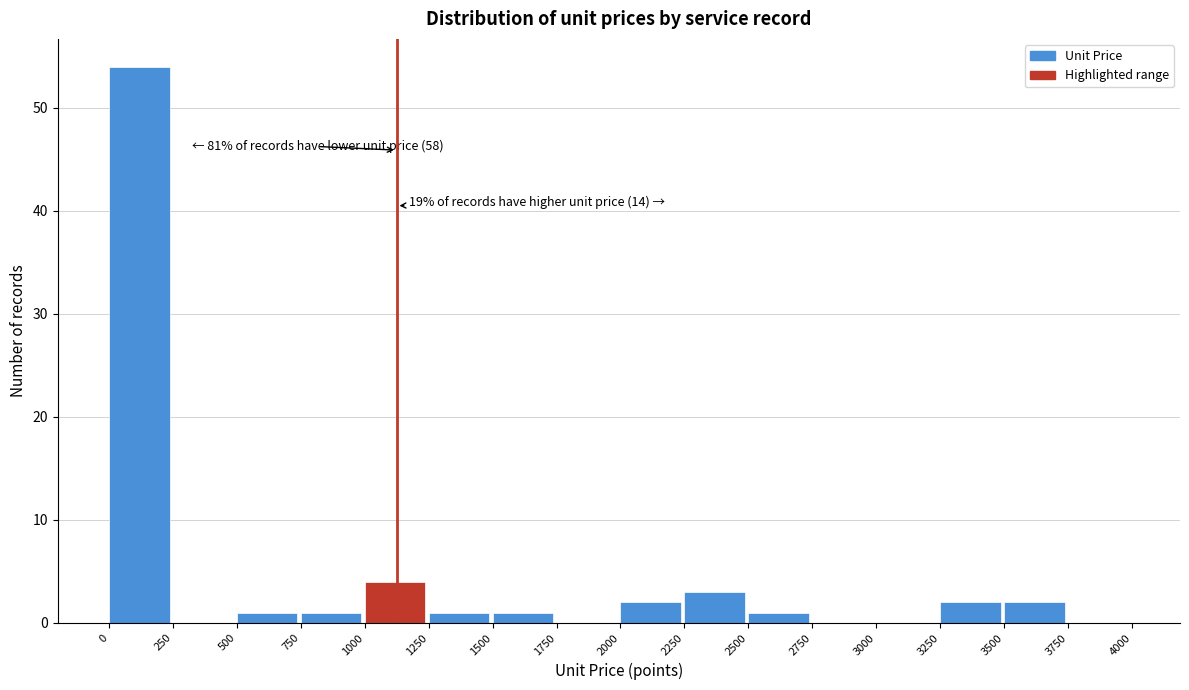

Over which range of the x-axis is the bar tallest?

0 to 250